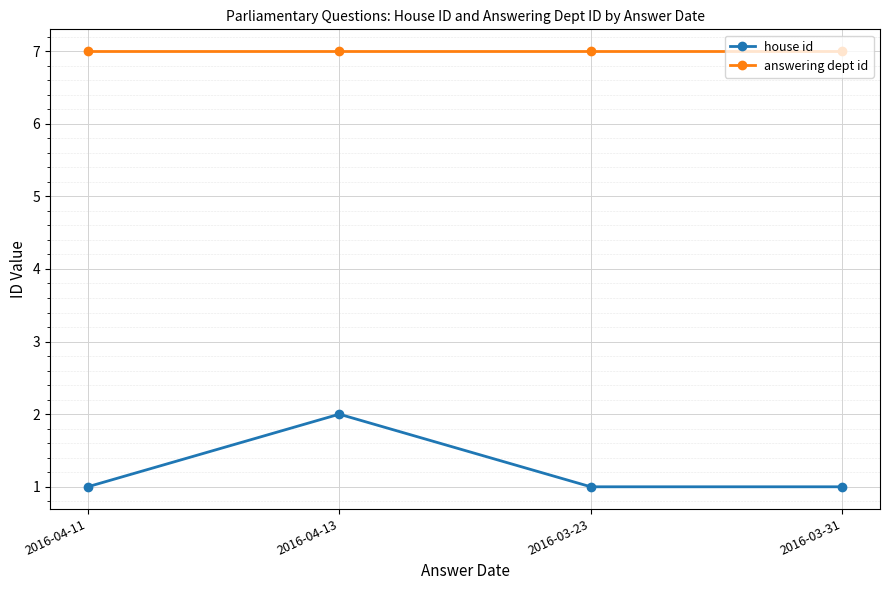

Reading left to right, extract all data points from this chart.

house id: 2016-04-11=1	2016-04-13=2	2016-03-23=1	2016-03-31=1
answering dept id: 2016-04-11=7	2016-04-13=7	2016-03-23=7	2016-03-31=7